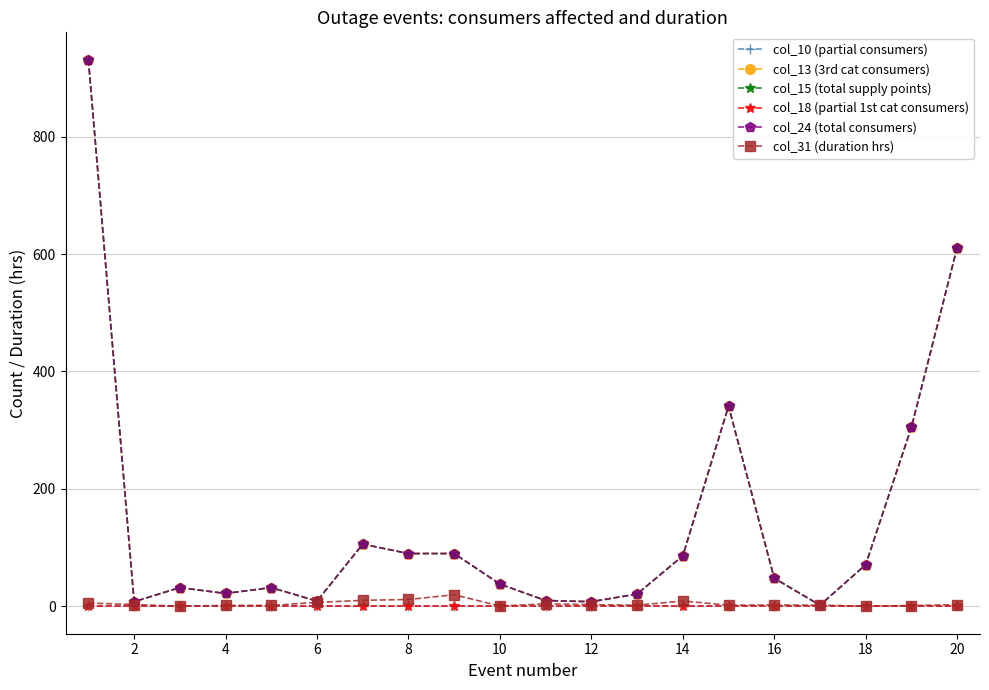

Is this an area chart (filled region under the line)?

No